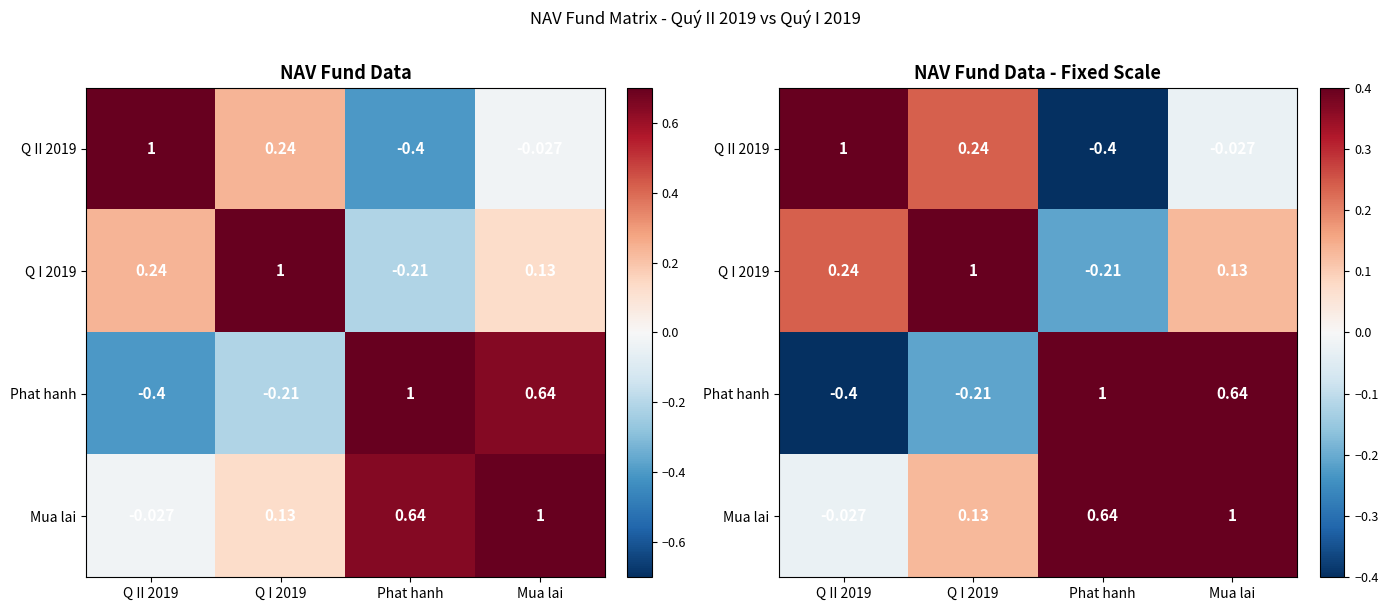

At how many categories does at least one series exceed 0?

4